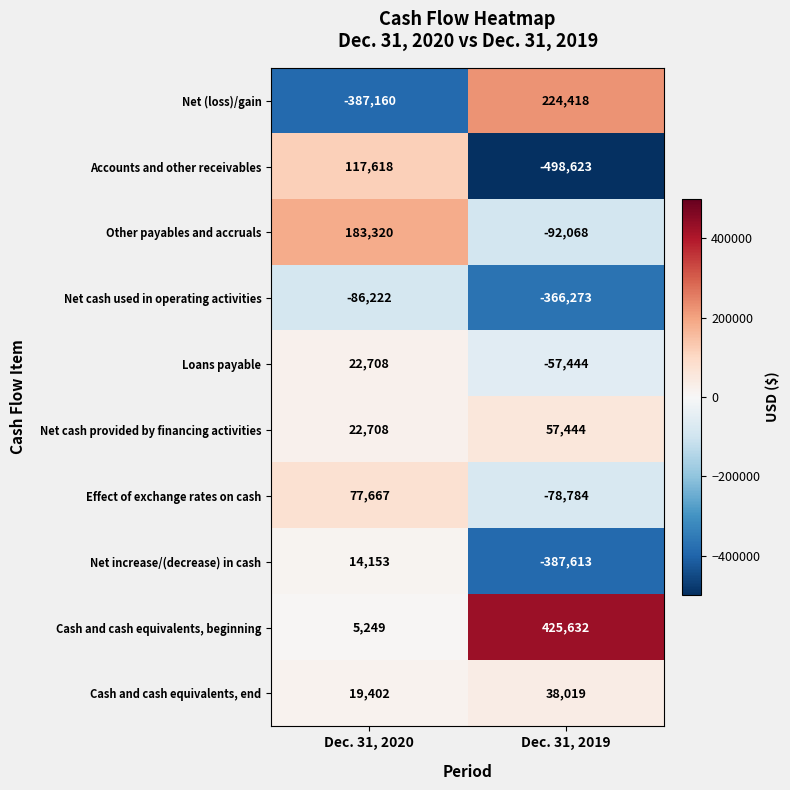

Is it true that Cash and cash equivalents, end equals 38019 at Dec. 31, 2019?

True